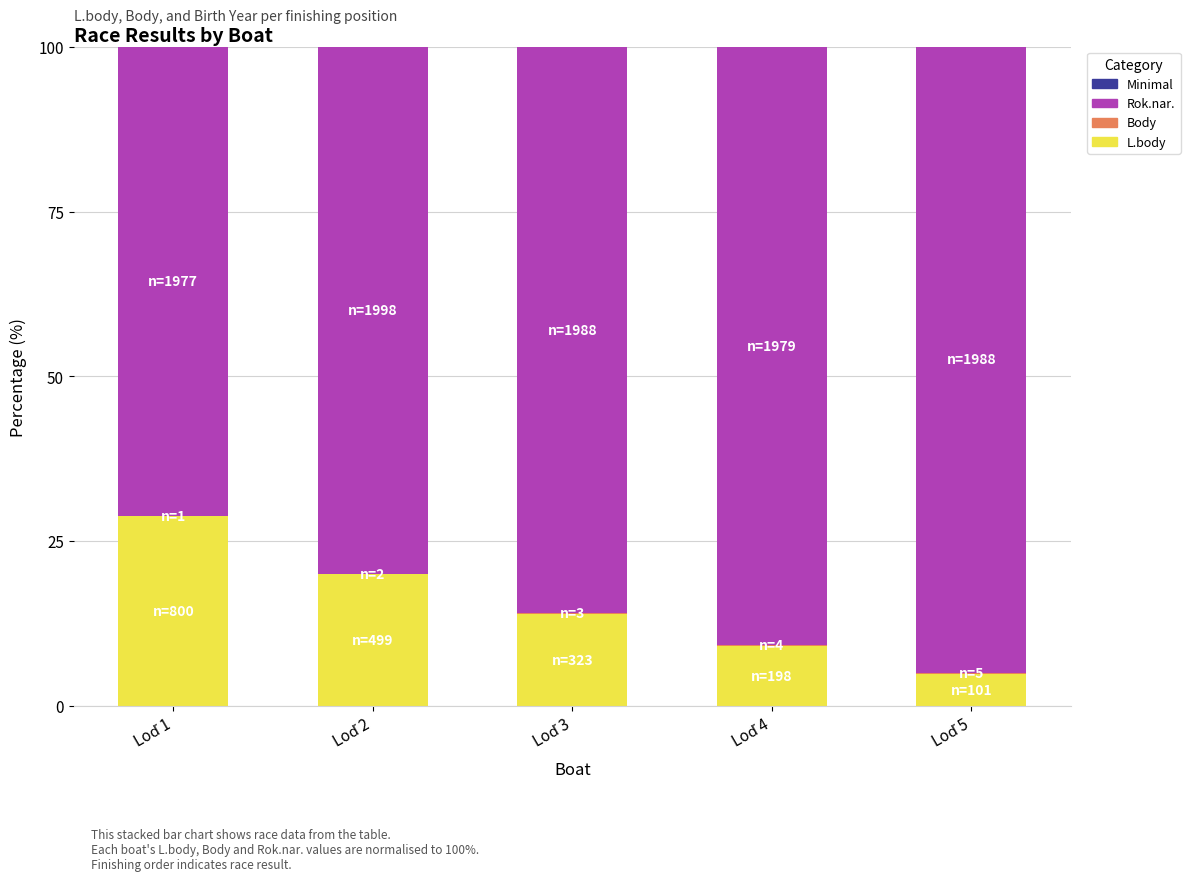

What is the maximum value for L.body?

28.8